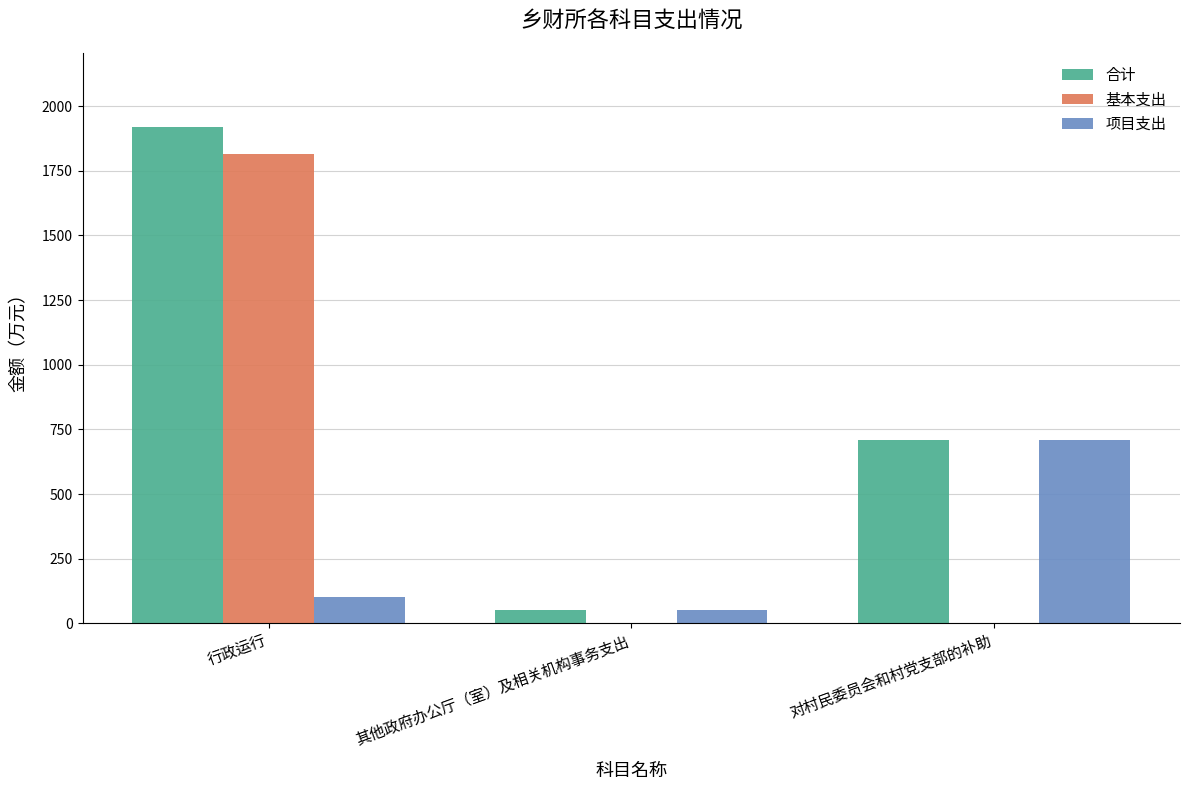

How many data points in 基本支出 are above 0?

1